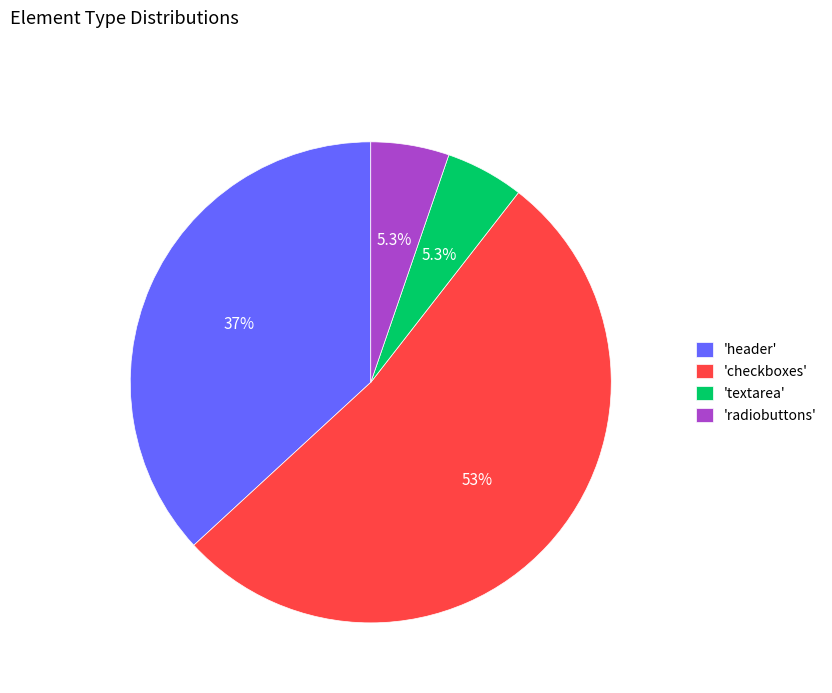

Is there any slice that represents more than half of the pie?

Yes